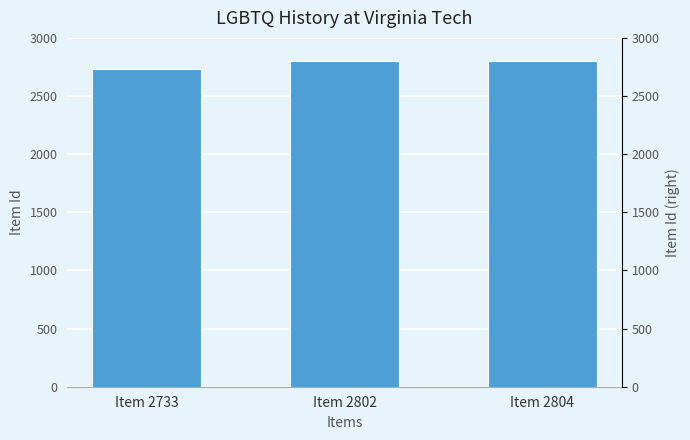

What is the value of the 2nd bar from the left?

2802